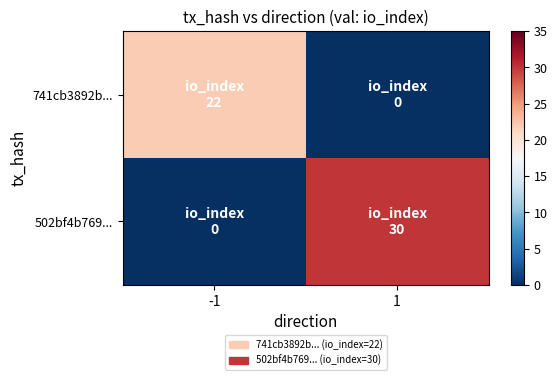

Reading right to left, transcribe all the data shown in this chart.

741cb3892b...: 1=0	-1=22
502bf4b769...: 1=30	-1=0